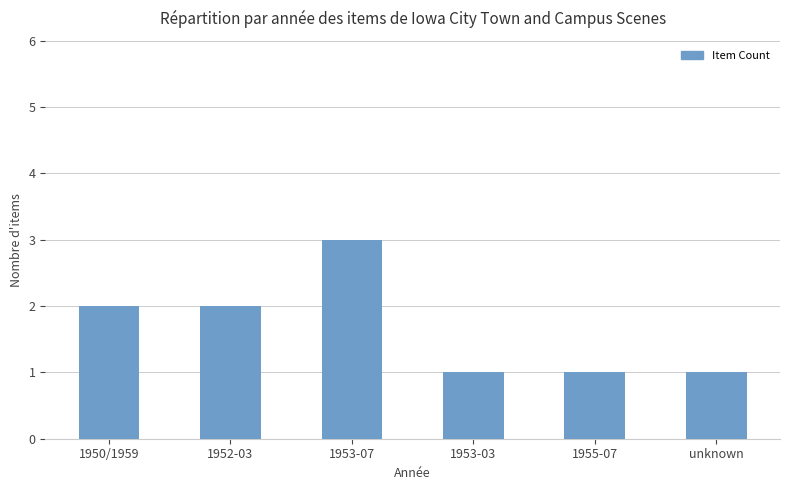

What is the maximum value shown in the chart?

3